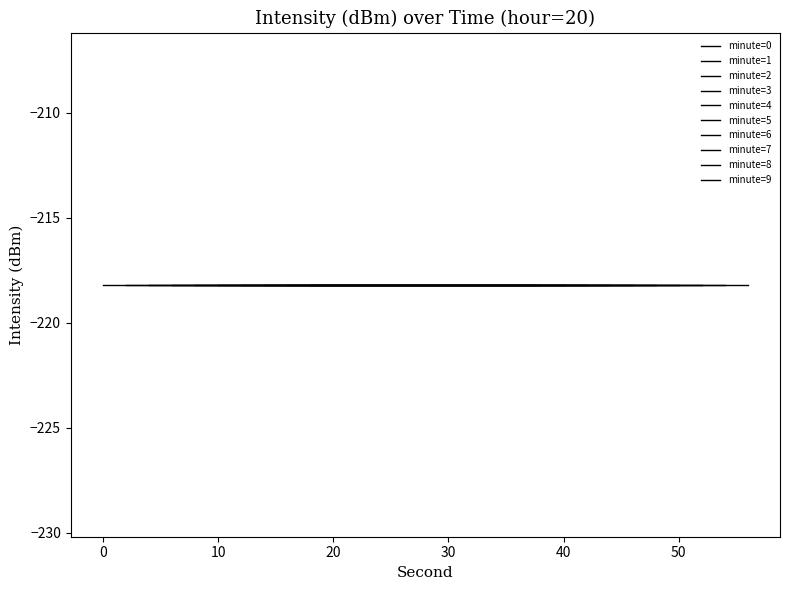

What is the average value of the intensity(dBm) at min=2 series?

-218.2